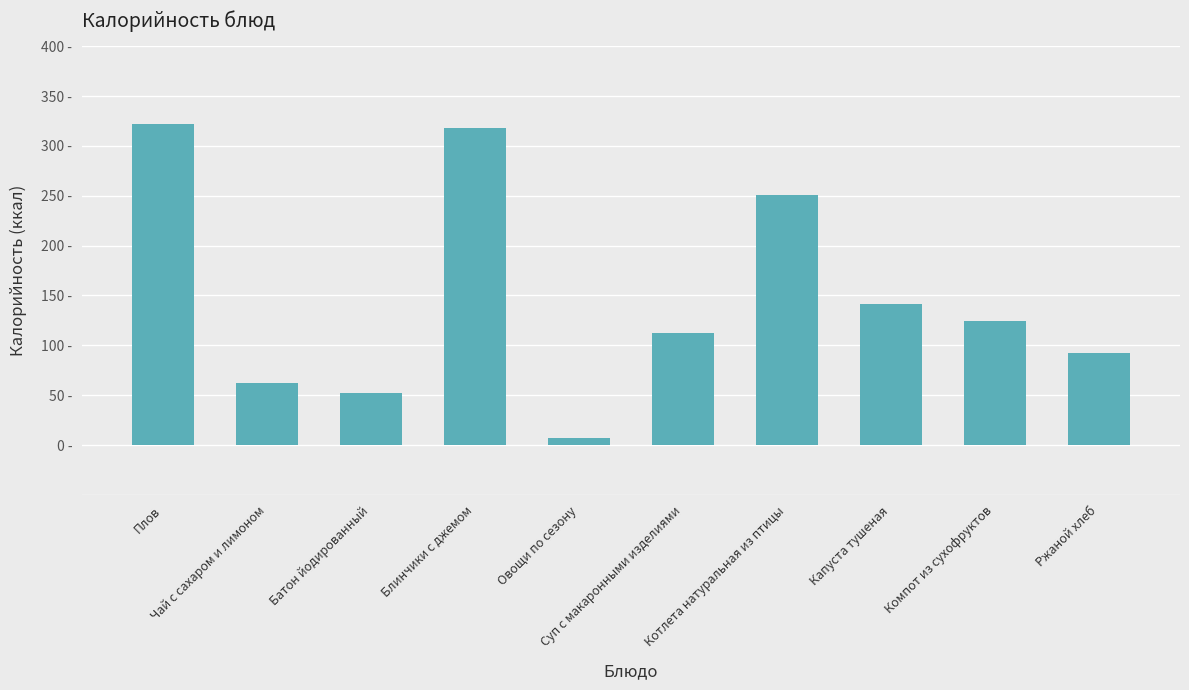

What value does the data have at Котлета натуральная из птицы, to the nearest 5?

250